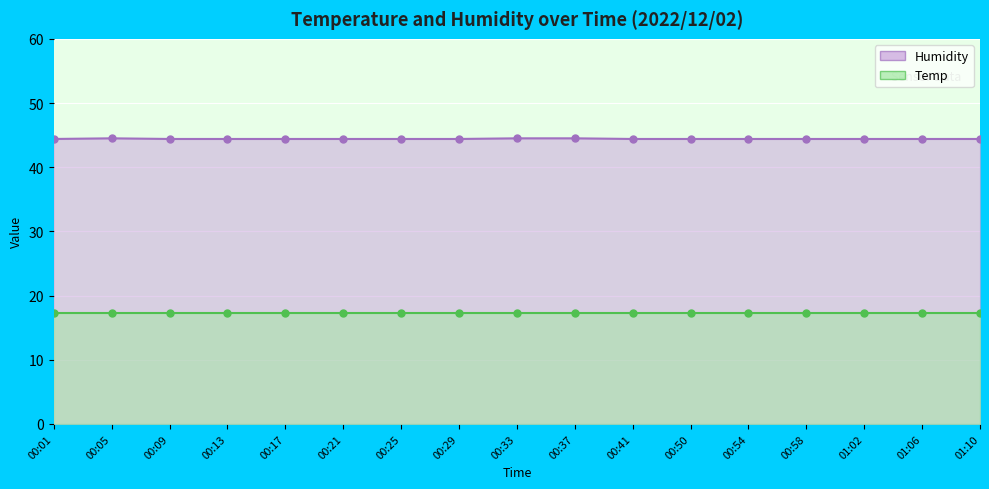

True or false: Temp and Humidity cross at least once.

False